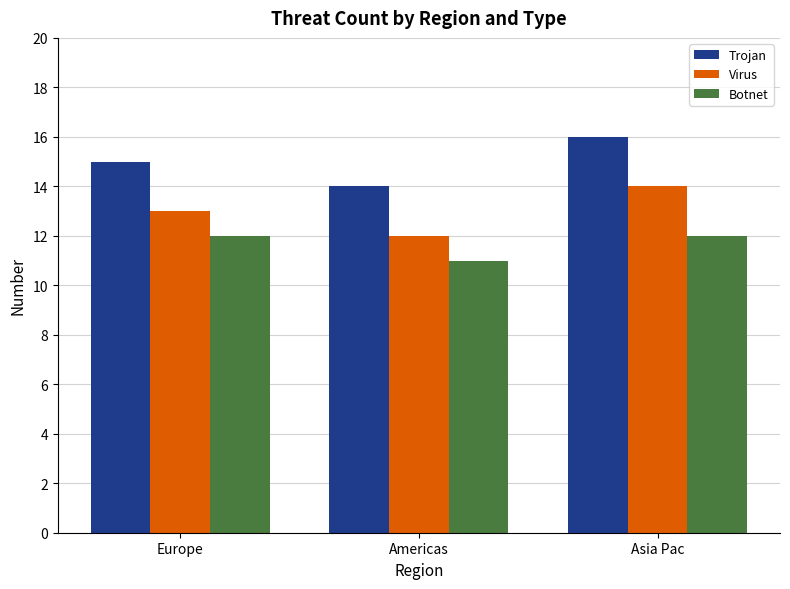

What is the label of the 3rd bar from the left?

Asia Pac